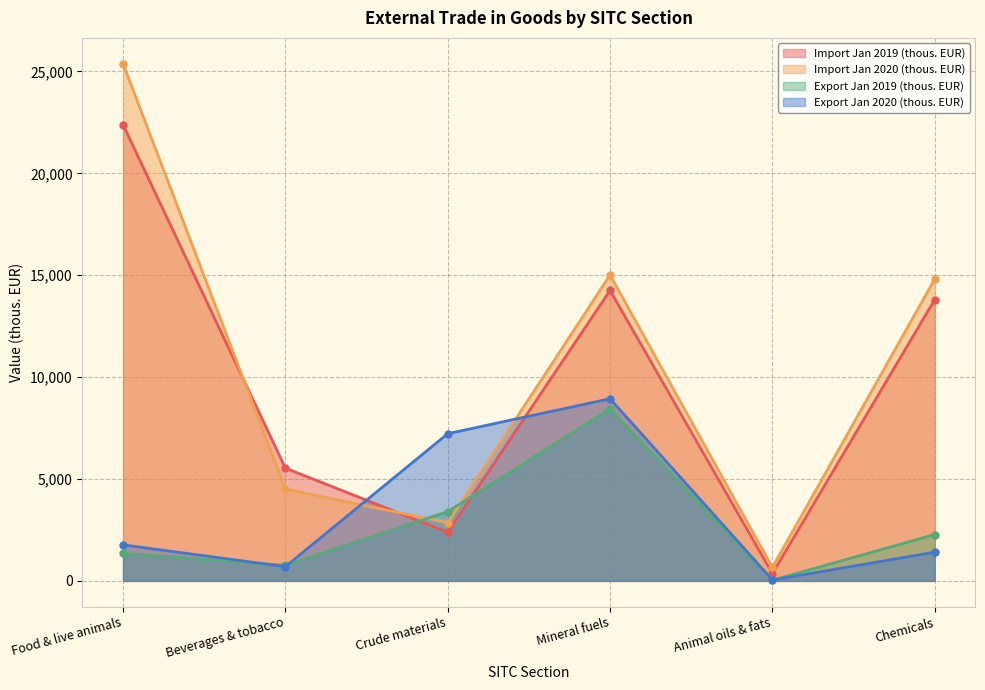

Where is the first local minimum for Export Jan 2020 (thous. EUR)?

Beverages & tobacco